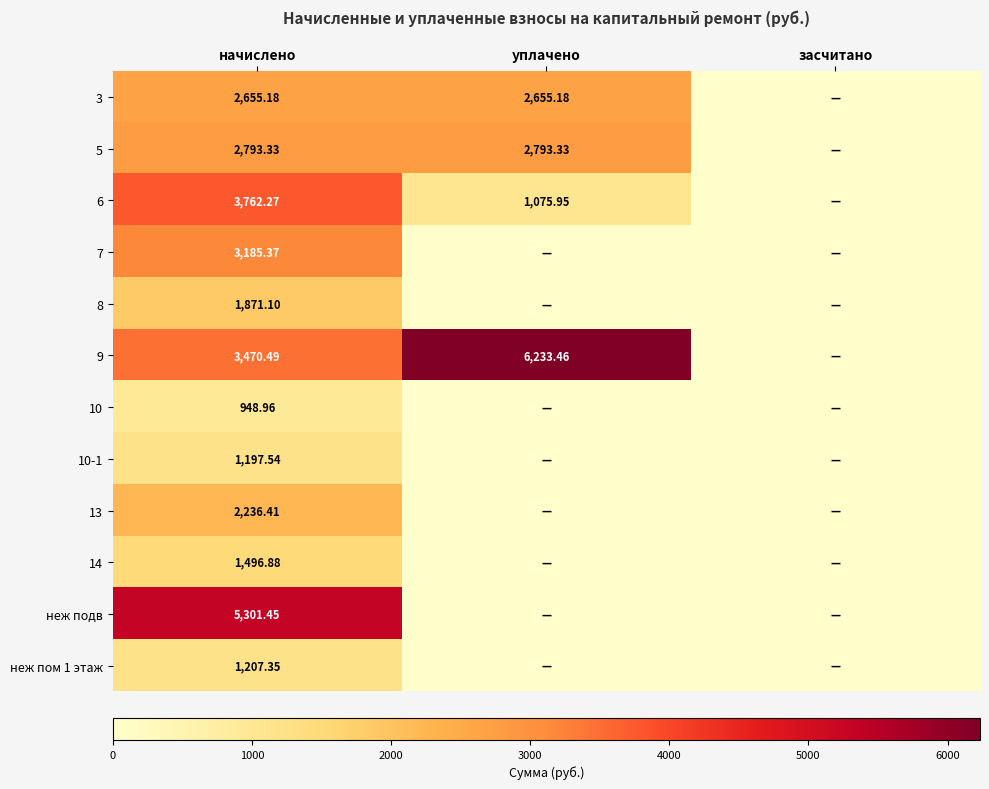

The 5 series shows 4205.7 at начислено. True or false?

False